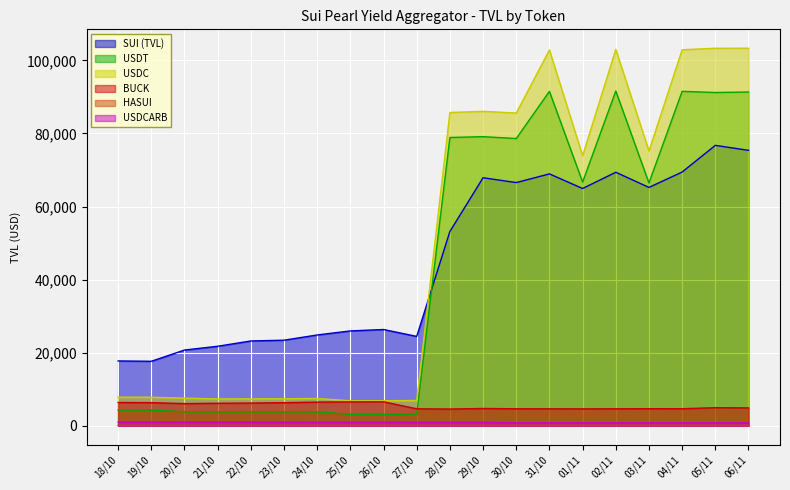

Which series changed the most between 20/10 and 31/10?

USDC